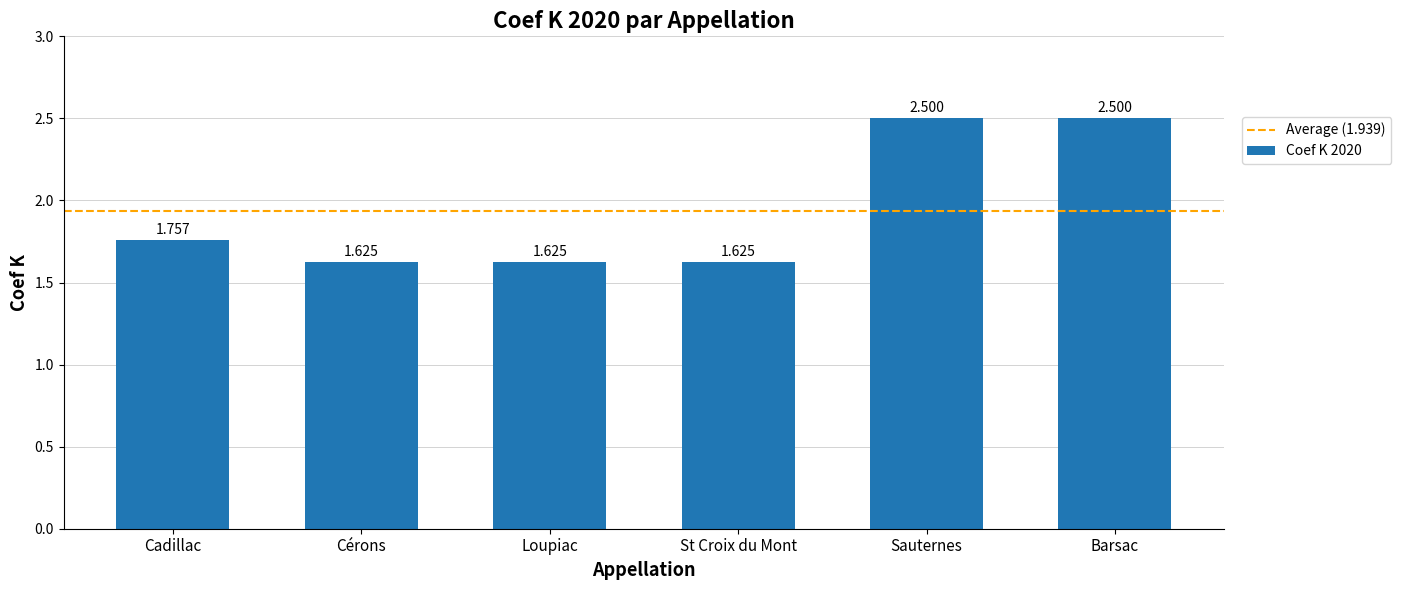

What position from the left is Cadillac?

1